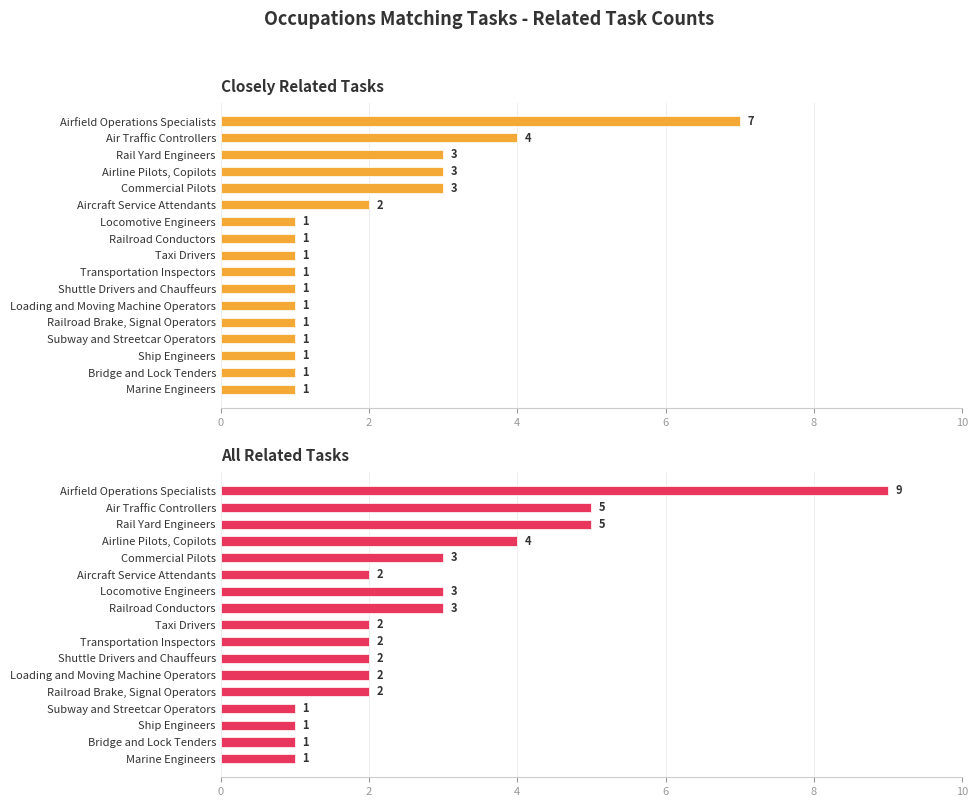

Is the value of All Related Tasks at Transportation Inspectors greater than the value of Closely Related Tasks at Loading and Moving Machine Operators?

Yes